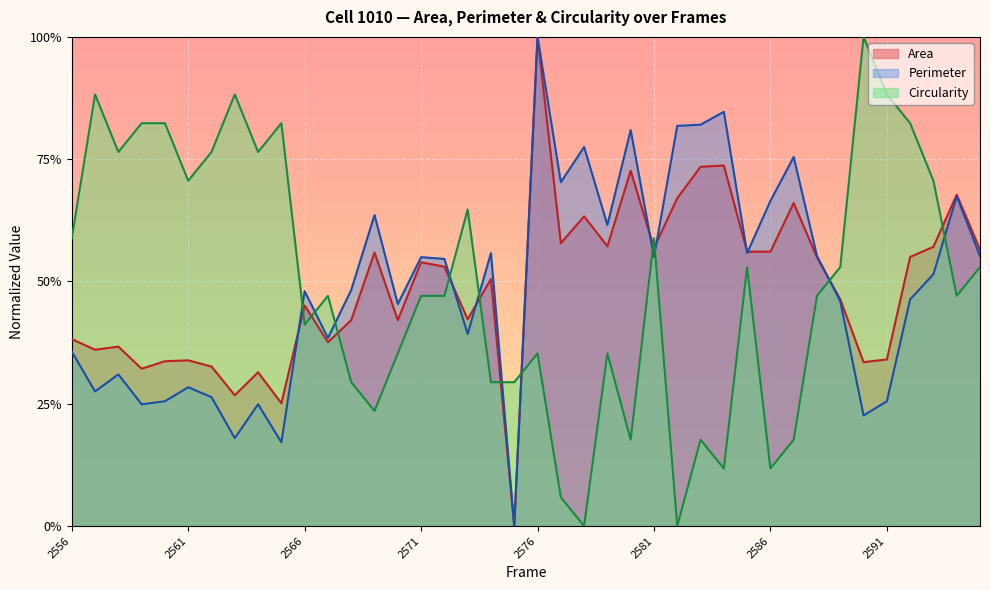

How many positive values does the Area series have?

39